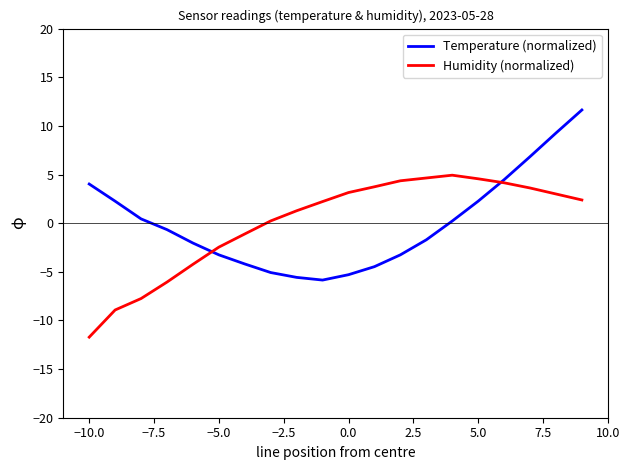

What is the greatest value displayed?

11.6